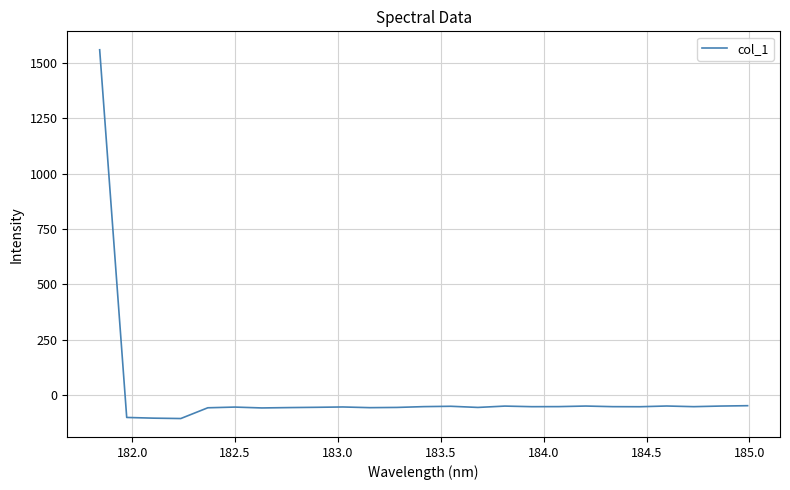

What is the difference between the maximum and minimum values?

1668.2